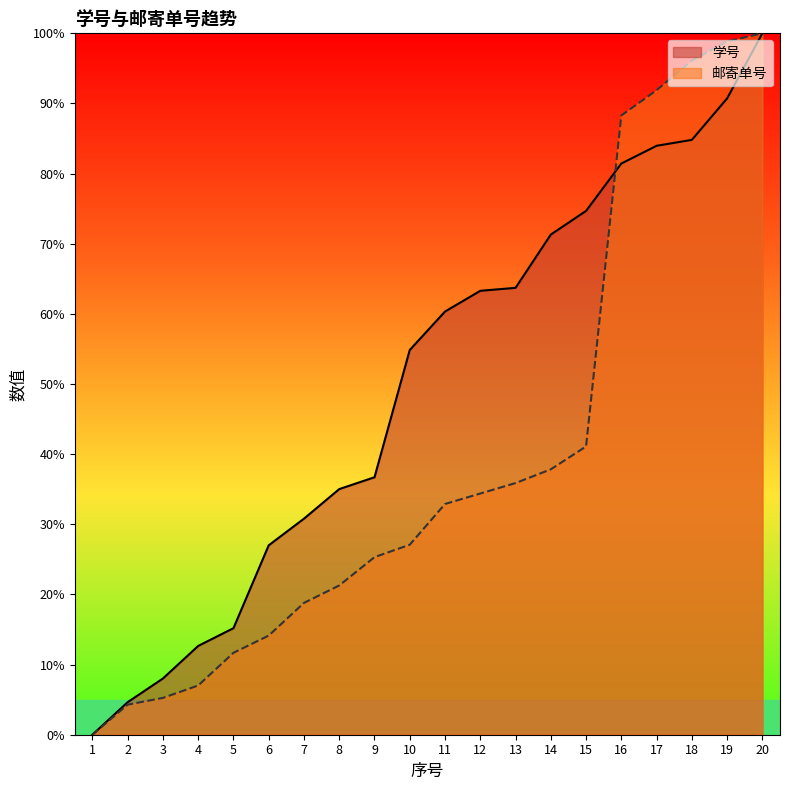

Count the number of data series in this chart.

2